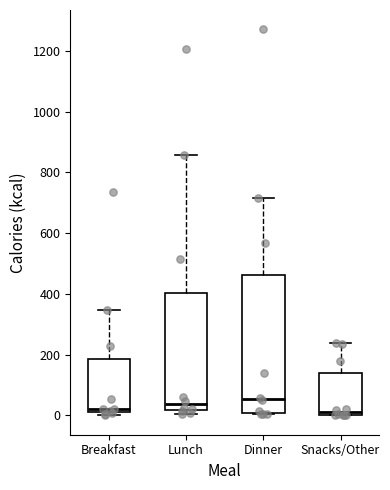

Reading left to right, read every box against the y-axis: the position of its median line, the range the box covers, and the ends of its whiskers. The values are not printed on the chart, so give them approximately, as read against the axis.

Breakfast: median 20, box 0 to 180, whiskers 0 (just below the box's lower edge) to 340
Lunch: median 40, box 20 to 400, whiskers 0 to 860
Dinner: median 60, box 0 to 460, whiskers 0 to 720
Snacks/Other: median 20, box 0 to 140, whiskers 0 to 240